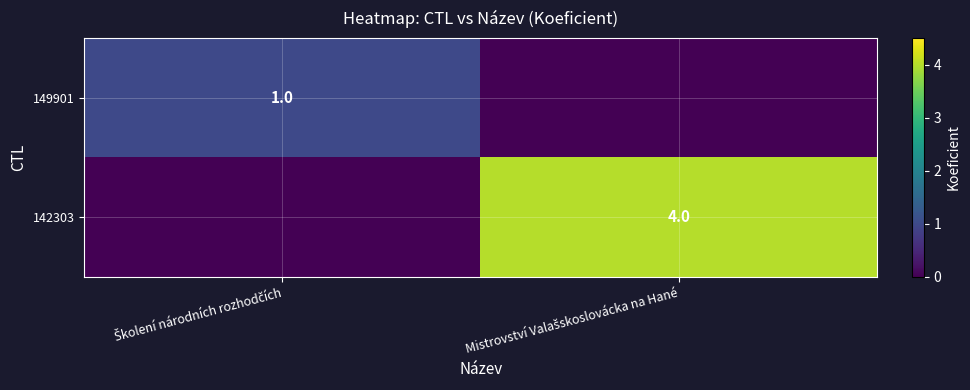

Which series changed the most between Školení národních rozhodčích and Mistrovství Valašskoslovácka na Hané?

142303